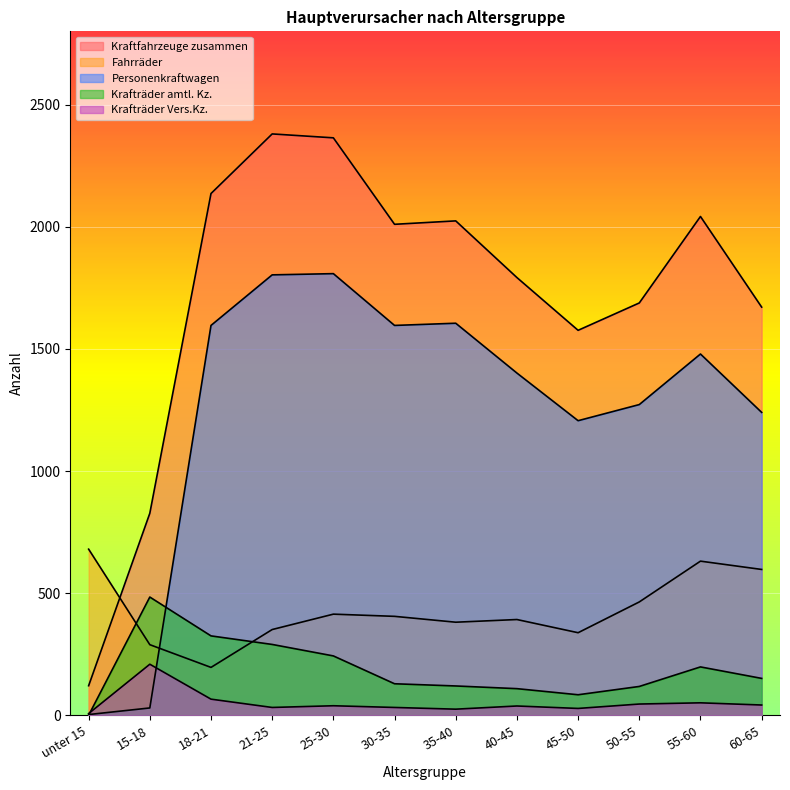

Where does the Personenkraftwagen series first go above 1479?

18-21